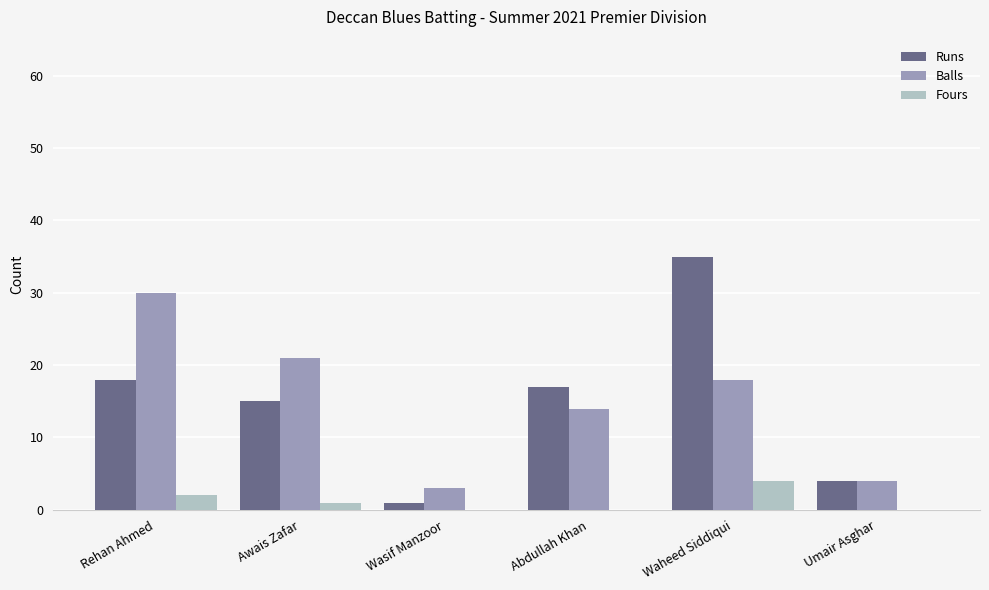

Between Rehan Ahmed and Umair Asghar, which series saw the biggest shift?

Balls